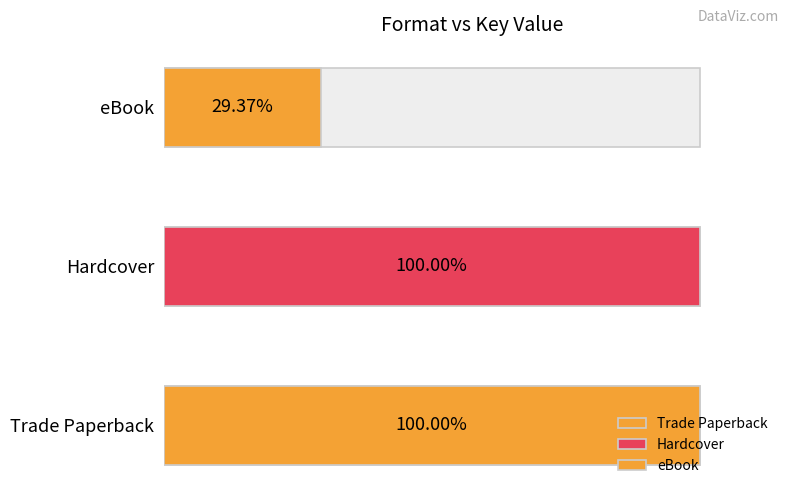

Does the chart contain any negative values?

No